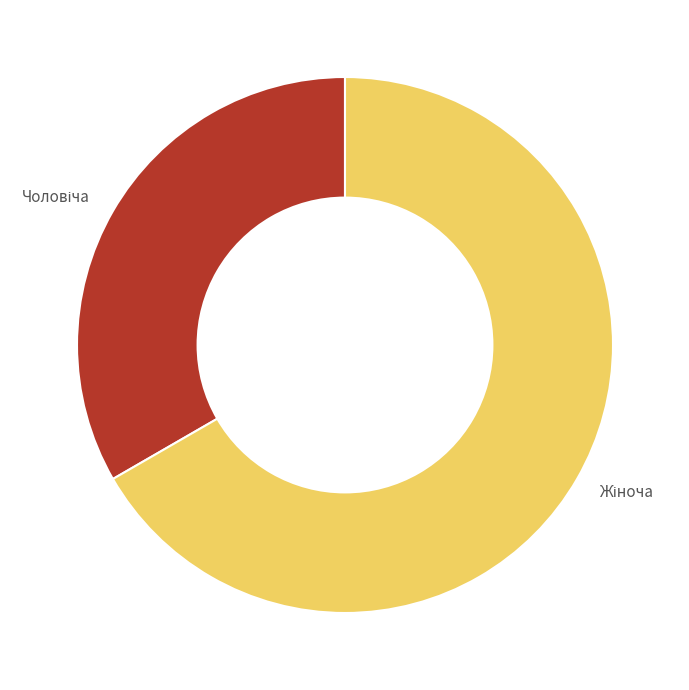

Is there a majority slice in this chart?

Yes